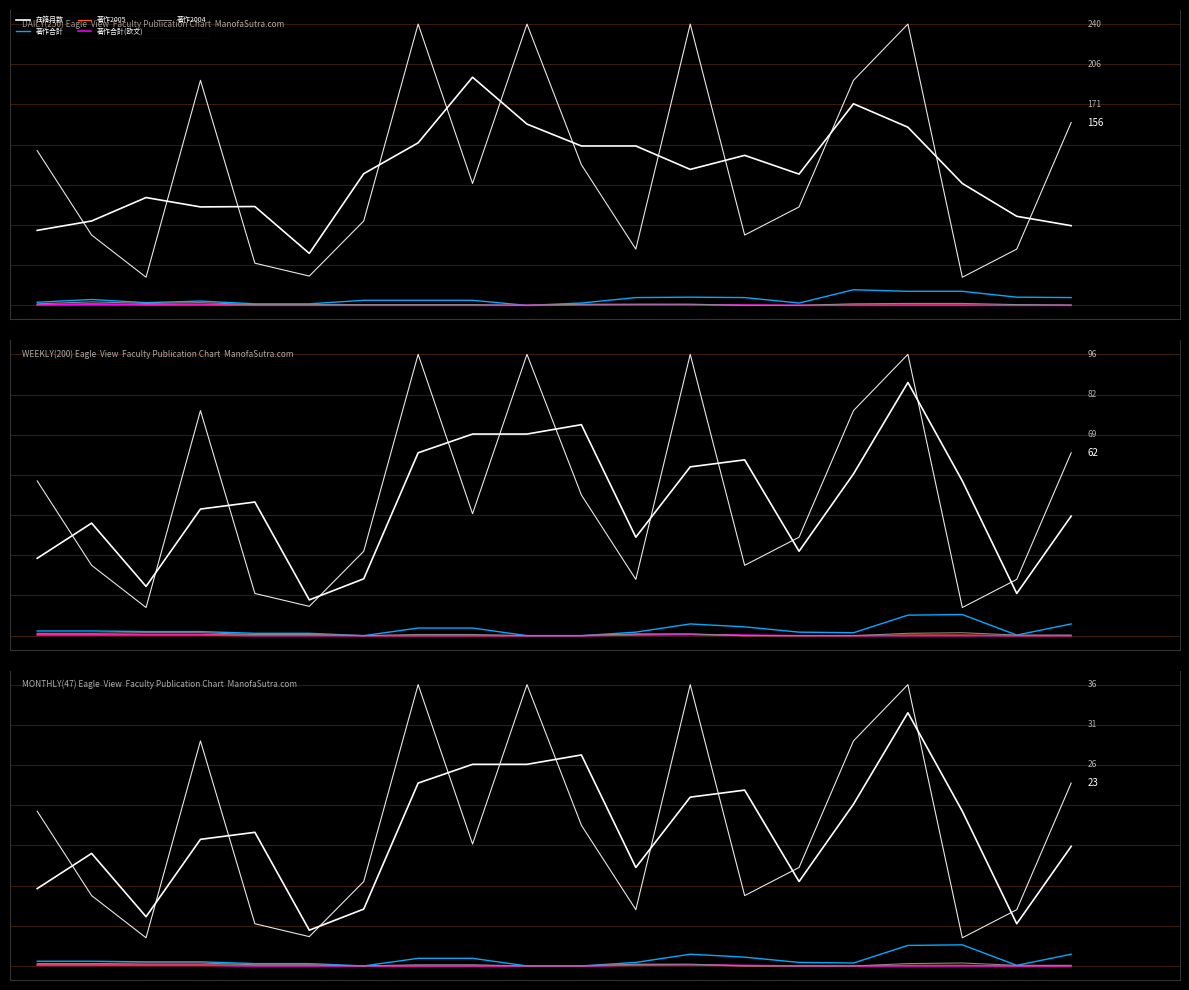

What is the value of the 著作2005 point at the 5th from the left?

0.1